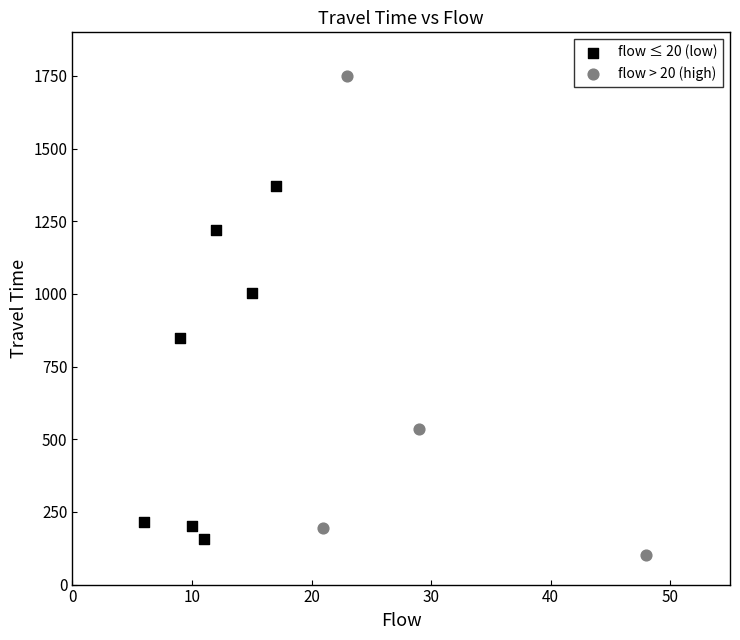

Which series reaches the maximum Y coordinate?

flow > 20 (high)